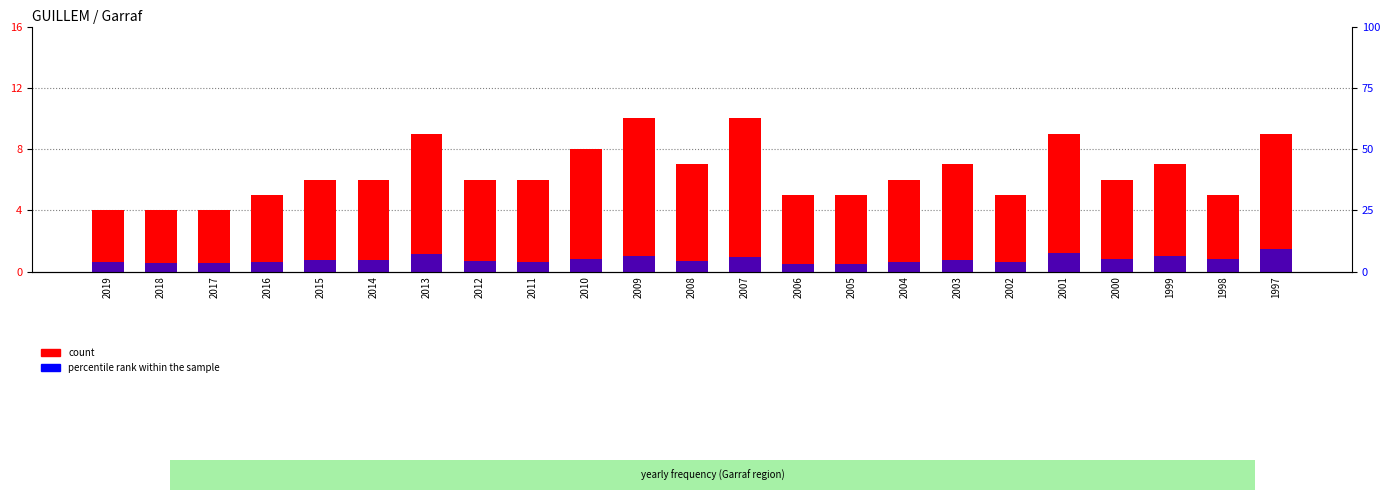

How many series are shown in this chart?

2